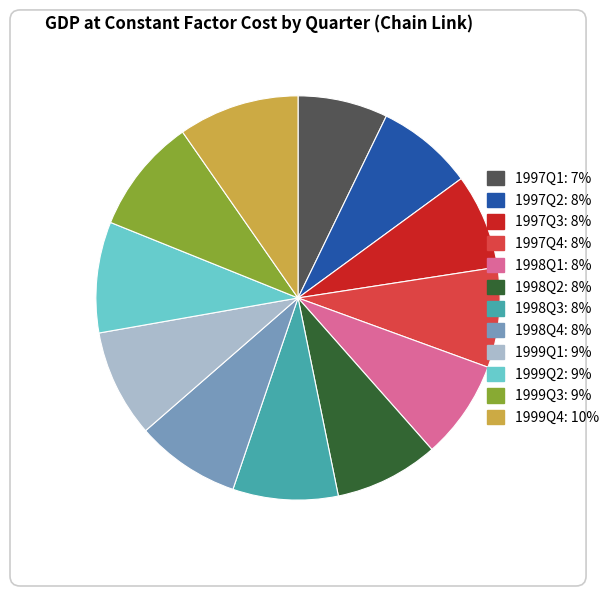

True or false: 1999Q3 accounts for 17% of the total.

False